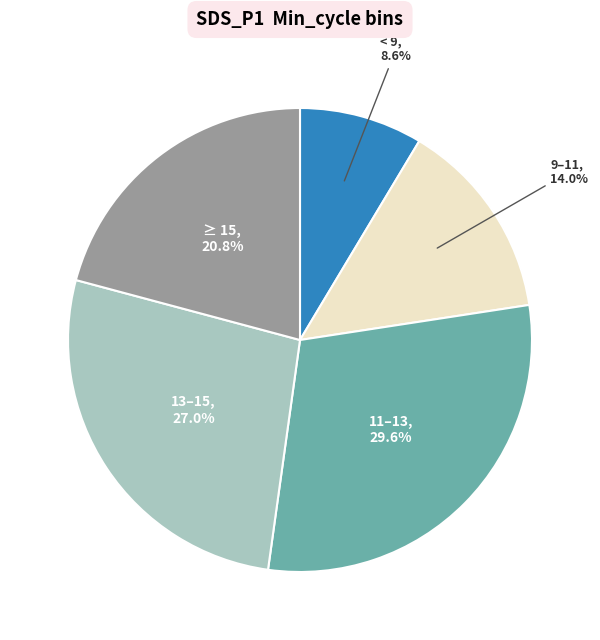

Is there any slice that represents more than half of the pie?

No